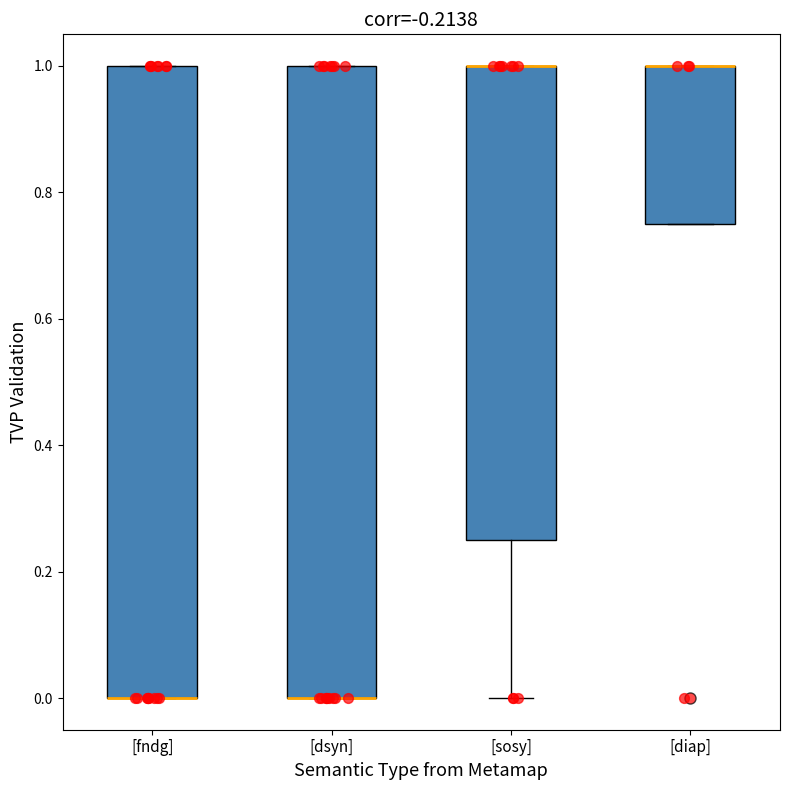

Reading left to right, read every box against the y-axis: the position of its median line, the range the box covers, and the ends of its whiskers. The values are not printed on the chart, so give them approximately, as read against the axis.

[fndg]: median 0.00 (drawn on the box's lower edge), box 0.00 to 1.00, whiskers 0.00 to 1.00
[dsyn]: median 0.00 (drawn on the box's lower edge), box 0.00 to 1.00, whiskers 0.00 to 1.00
[sosy]: median 1.00 (drawn on the box's upper edge), box 0.26 to 1.00, whiskers 0.00 to 1.00
[diap]: median 1.00 (drawn on the box's upper edge), box 0.76 to 1.00, whiskers 0.76 to 1.00